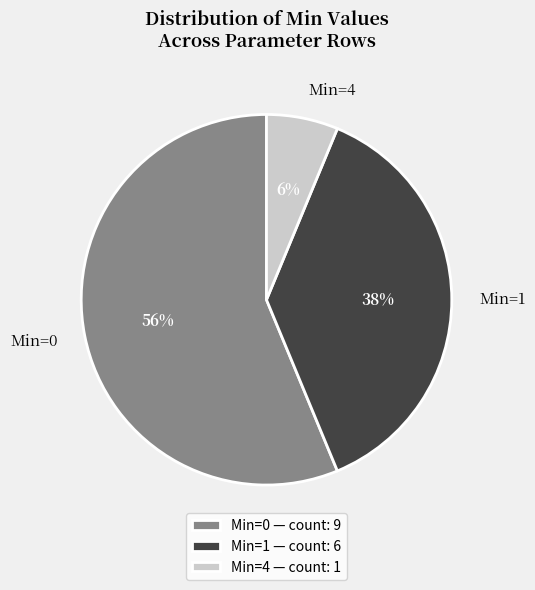

Is the sum of Min=1 — count: 6 and Min=0 — count: 9 greater than half?

Yes